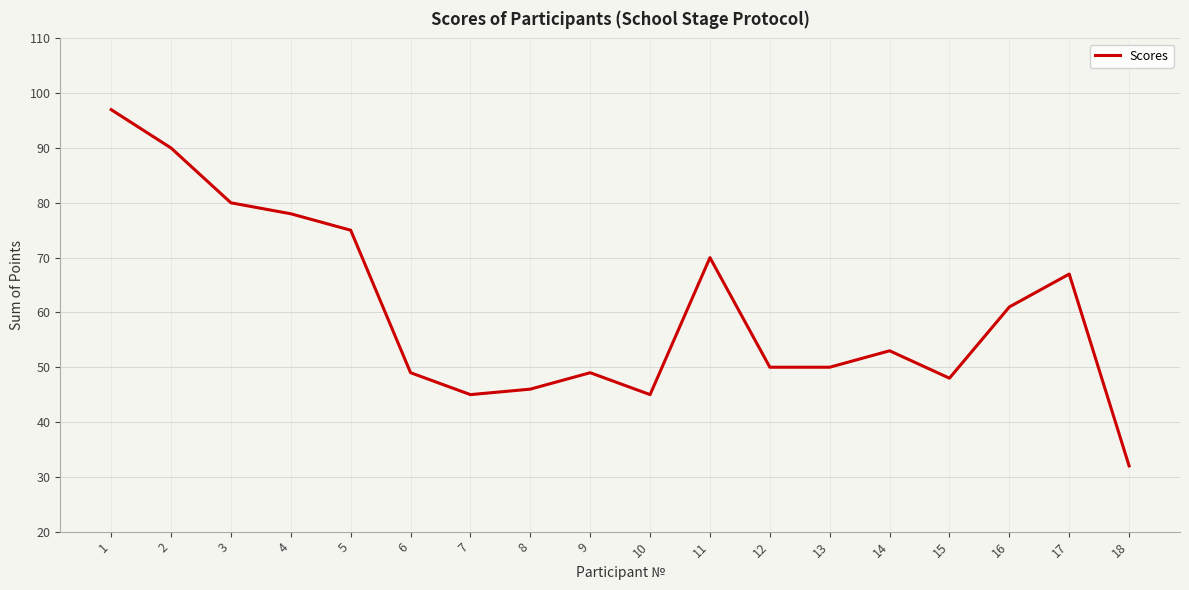

What is the smallest value displayed?

32